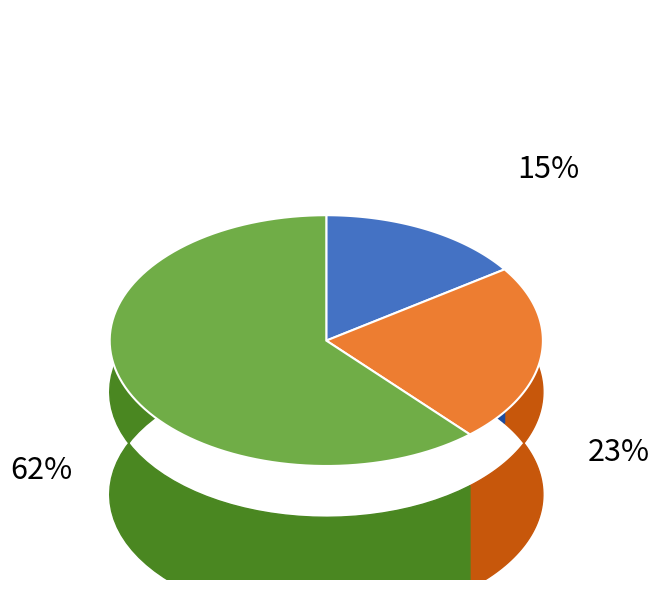

How many segments does this pie chart have?

3